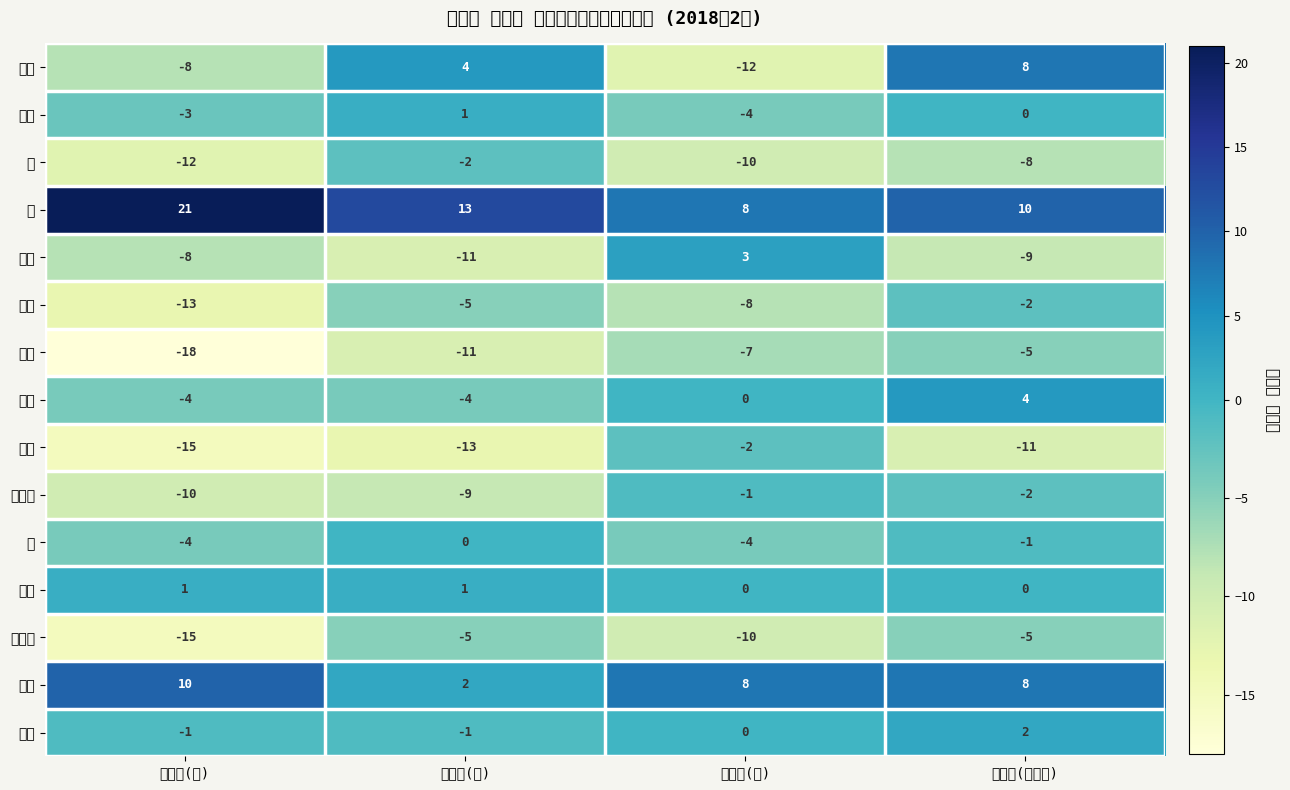

Rank the categories by 松本 value from highest to lowest.

前月比(女), 前月比(世帯数), 前月比(男), 前月比(計)